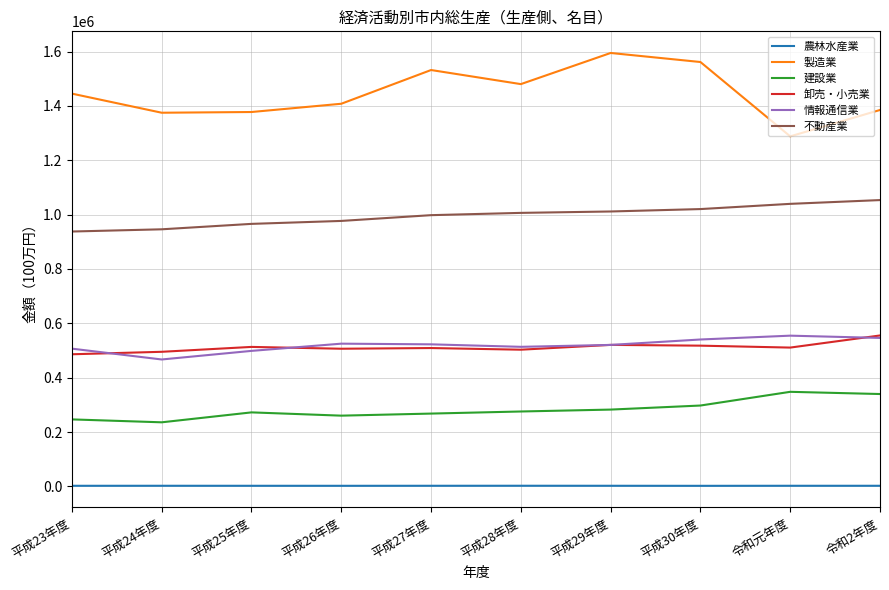

How many series are shown in this chart?

6